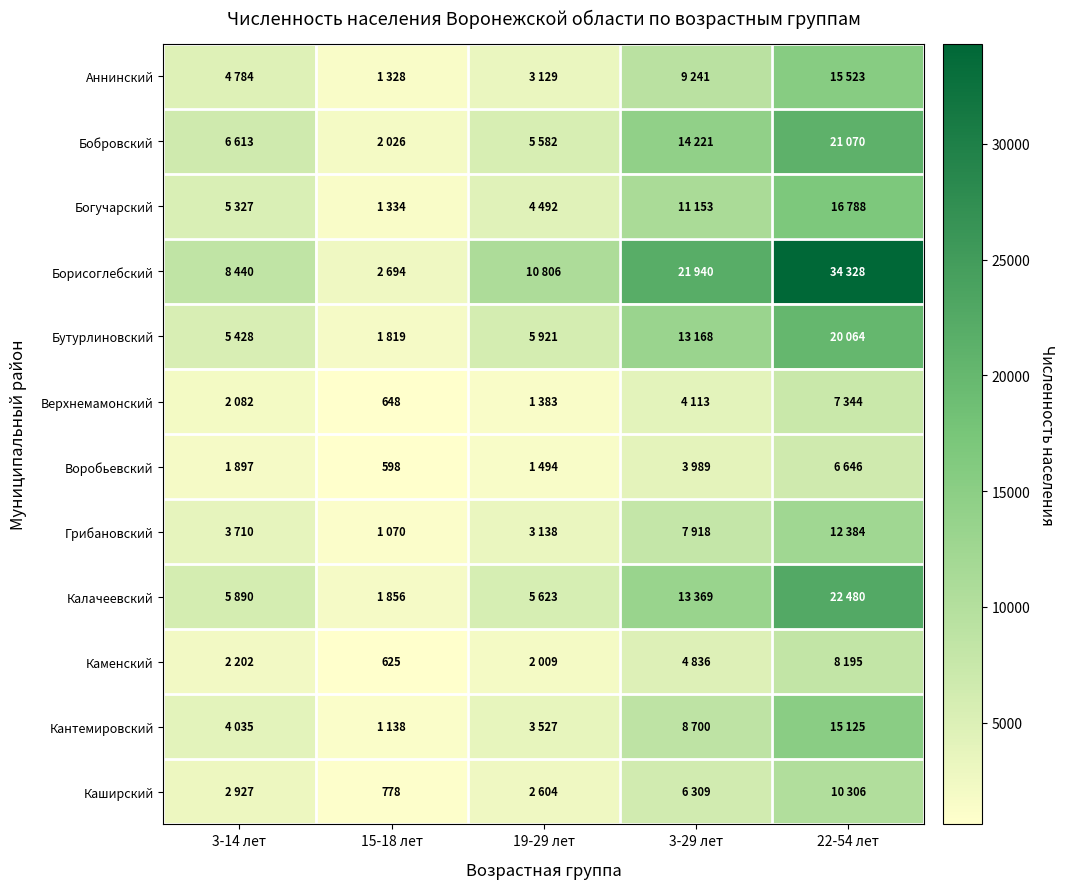

At which label does Грибановский first exceed 3710?

3-29 лет